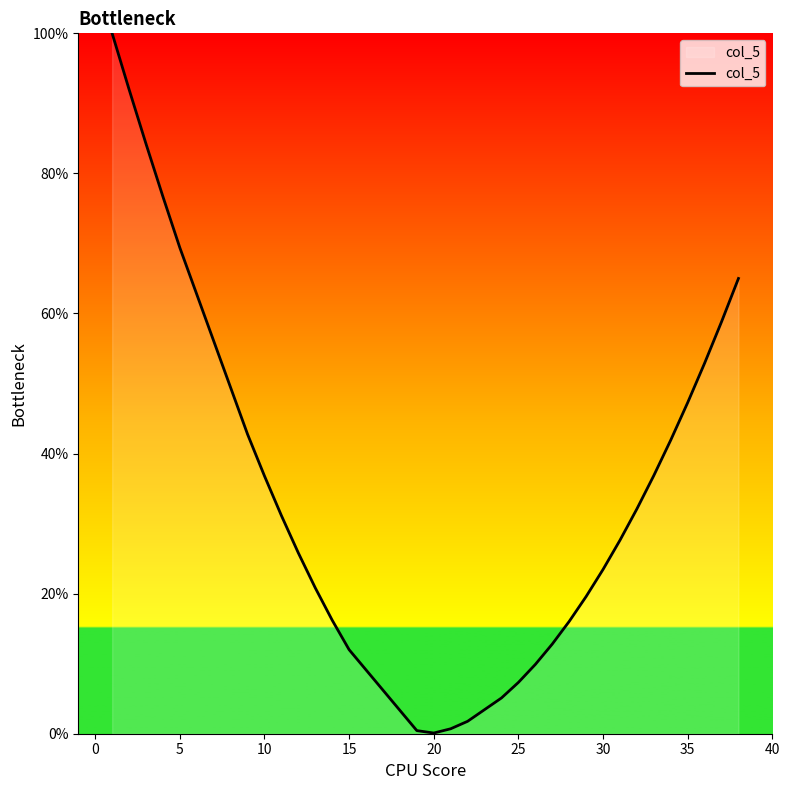

What is the difference between the maximum and minimum values?

99.9